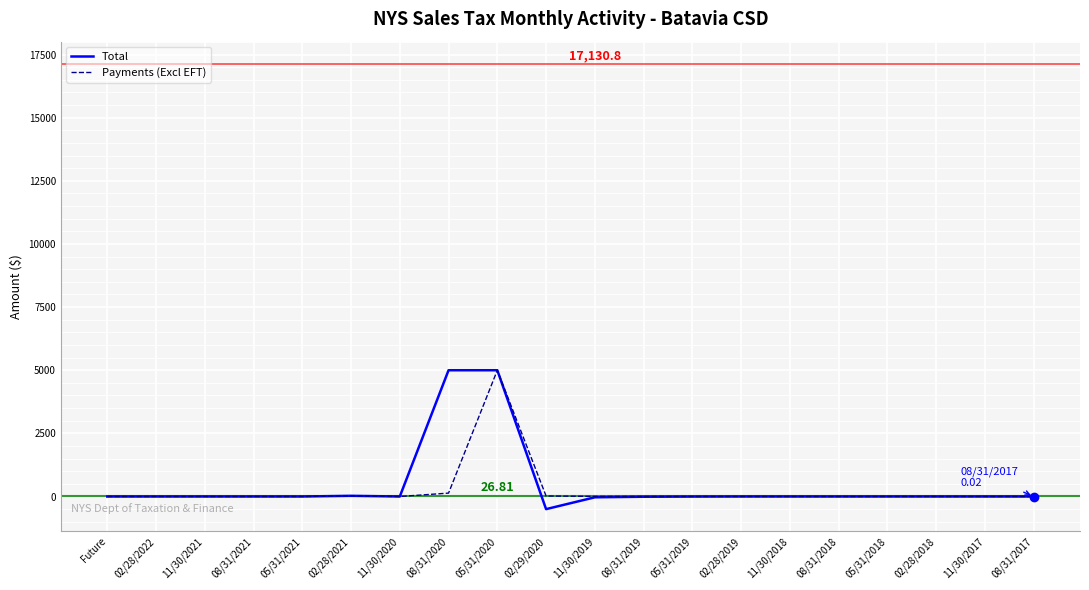

Which series has the largest range (max minus min)?

Total